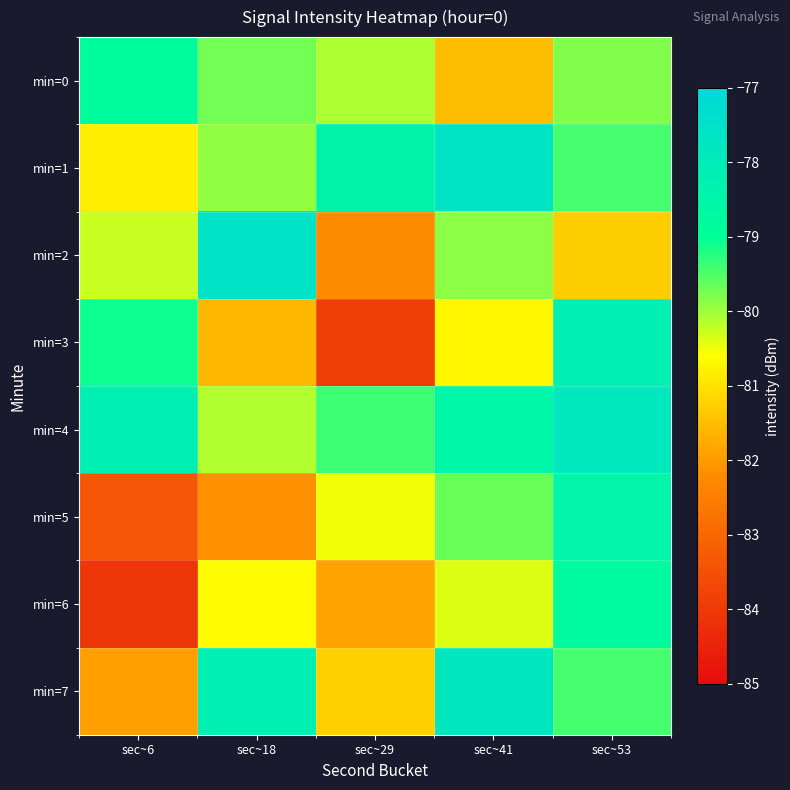

What is the total value across all series at sec~41?

-636.1